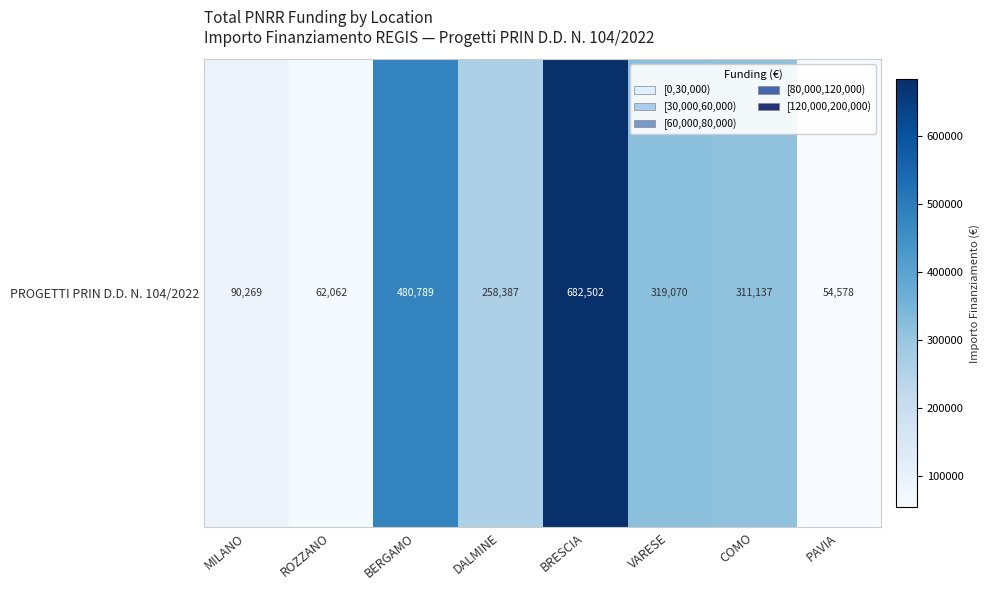

Rank the categories by value from lowest to highest.

PAVIA, ROZZANO, MILANO, DALMINE, COMO, VARESE, BERGAMO, BRESCIA